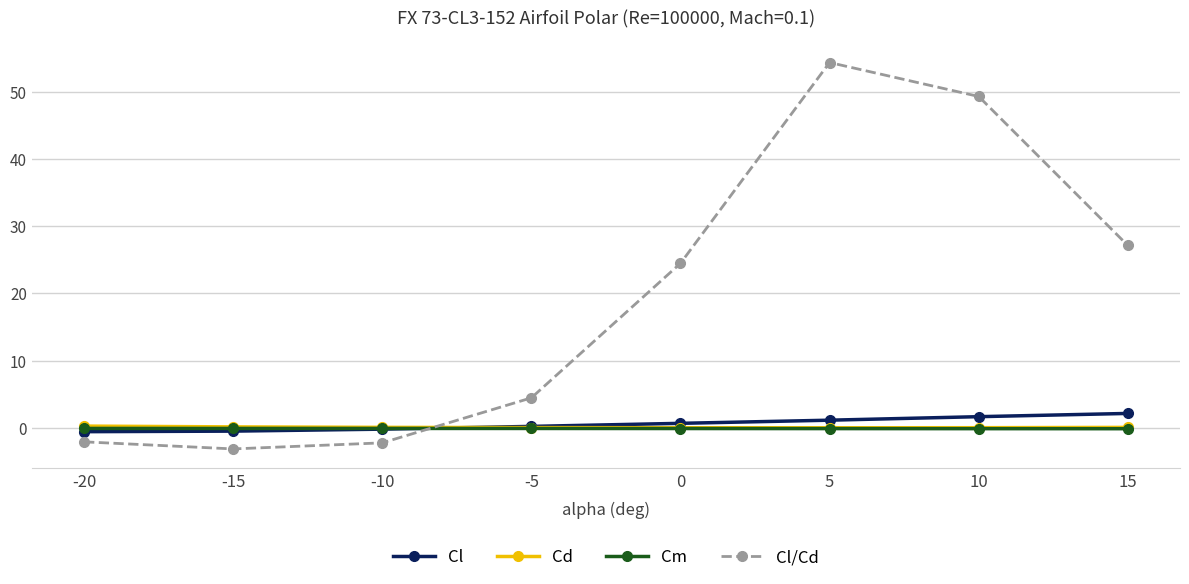

Which series has the largest total across all categories?

Cl/Cd